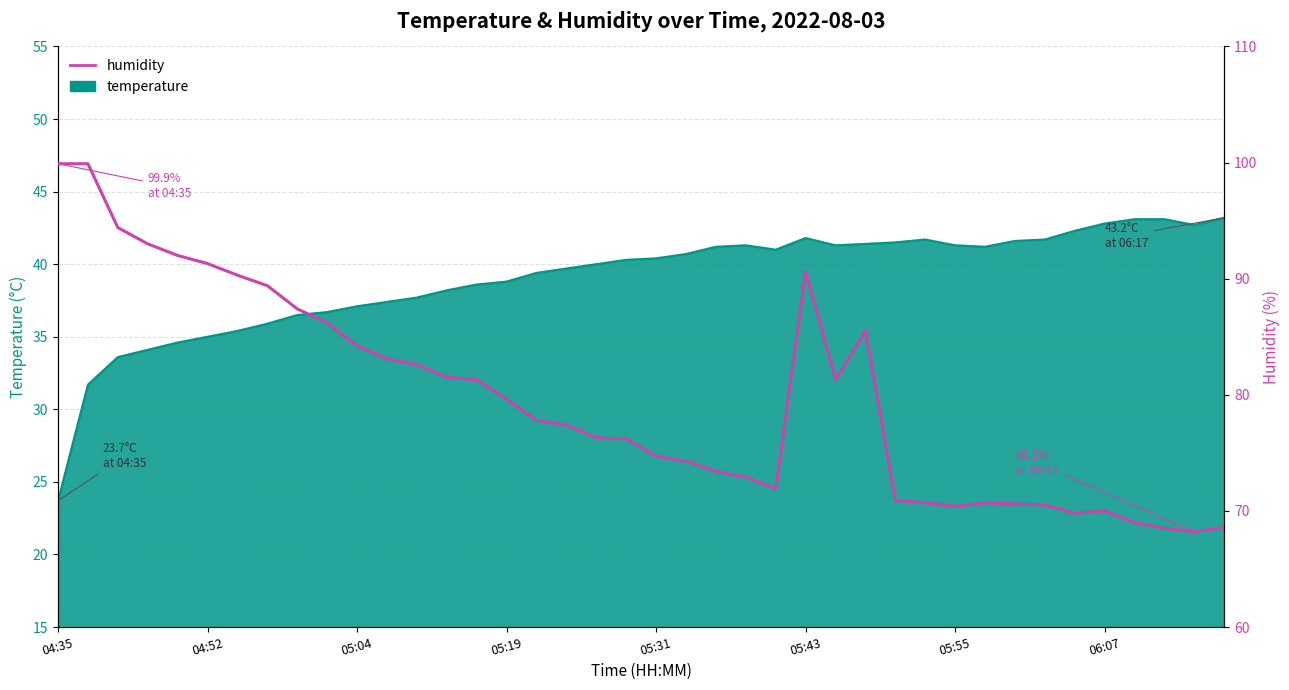

What is the smallest value displayed?

68.2